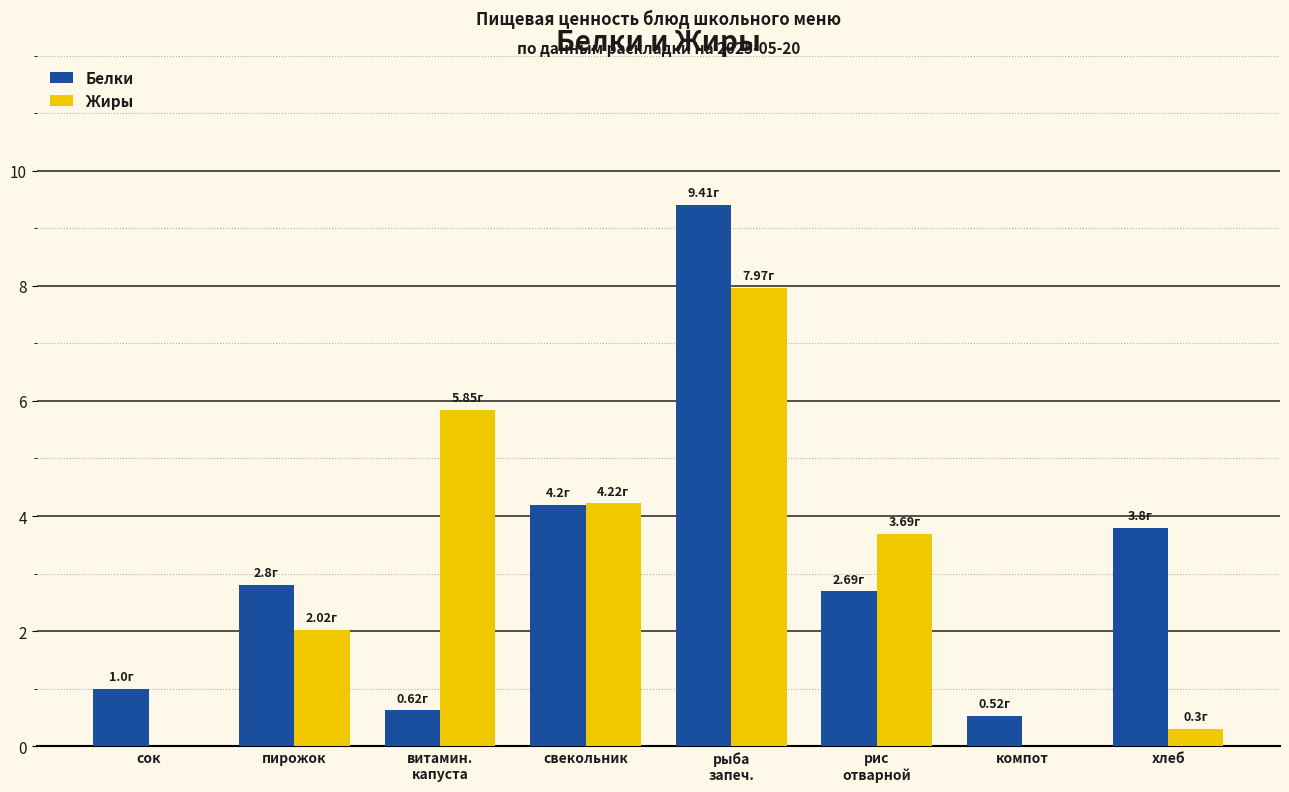

Which series has the largest total across all categories?

Белки